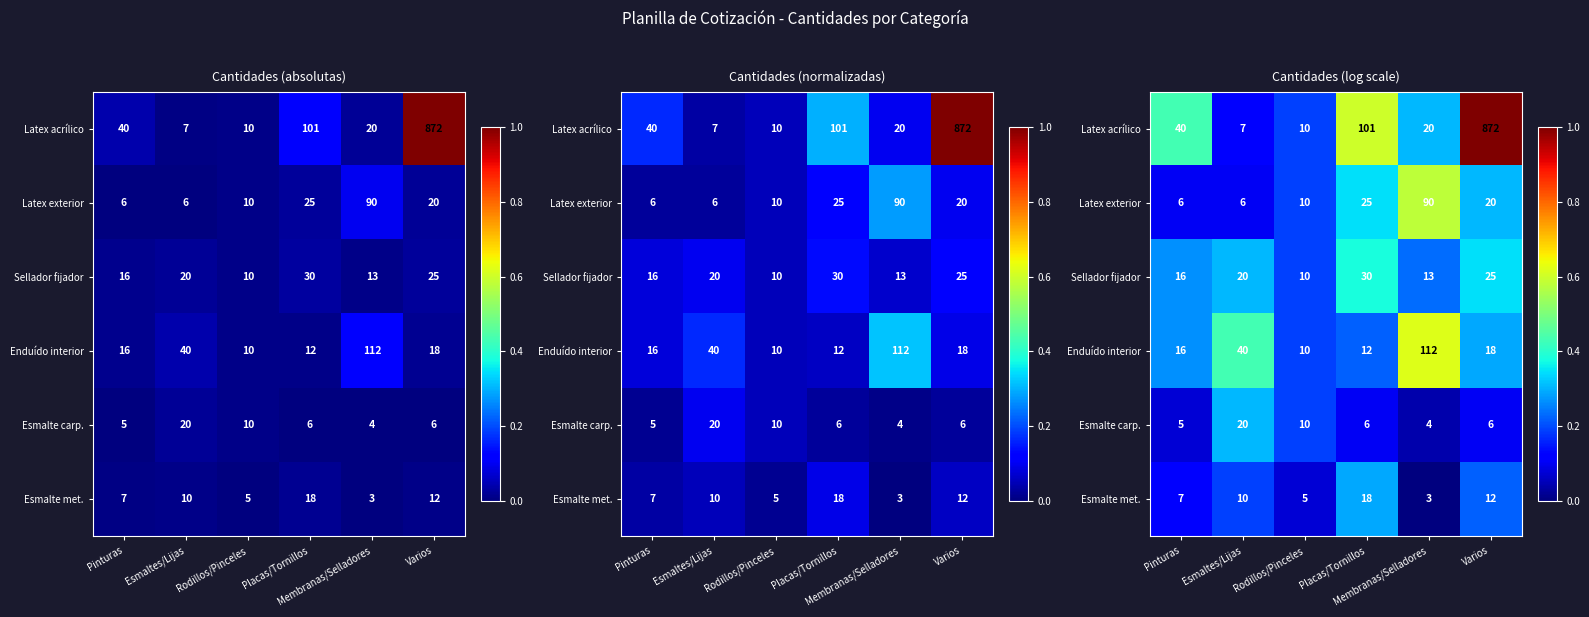

Is it true that Latex exterior equals 0.9 at Membranas/Selladores?

False